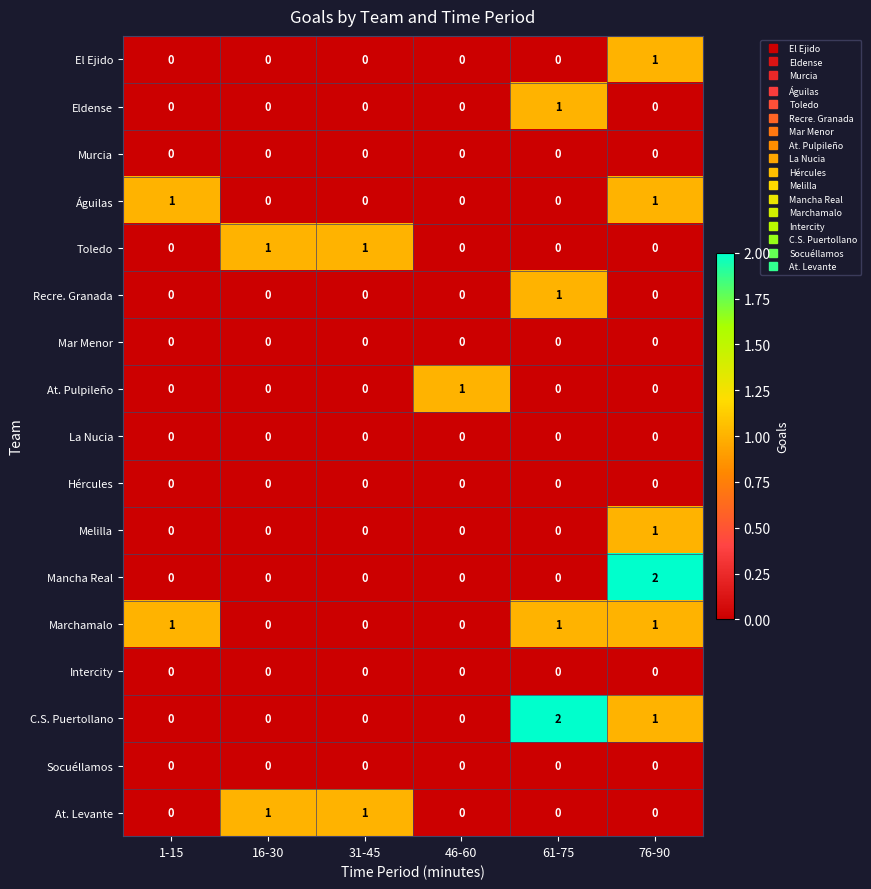

Between 61-75 and 76-90, which series saw the biggest shift?

Mancha Real